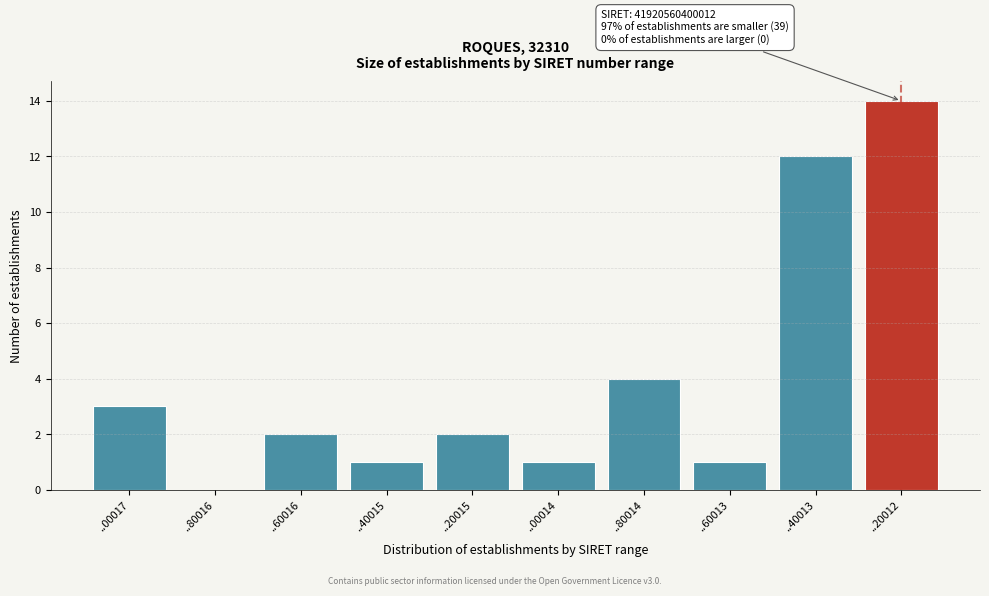

Reading right to left, transcribe all the data shown in this chart.

..20012=14	..40013=12	..60013=1	..80014=4	..00014=1	..20015=2	..40015=1	..60016=2	..80016=0	..00017=3